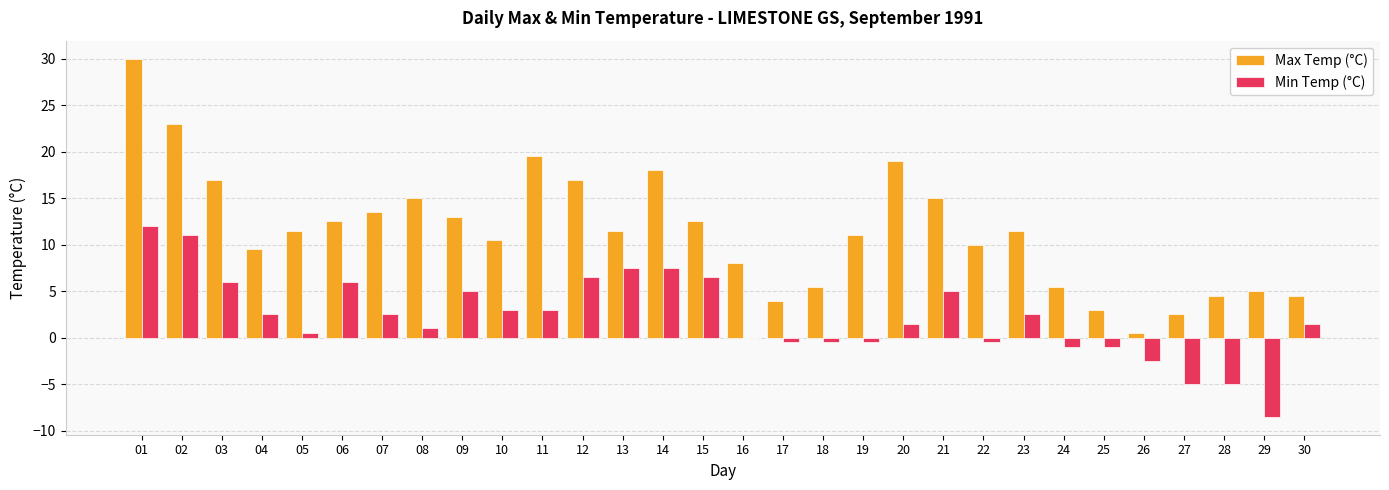

The value of Max Temp (°C) at 28 is 4.5. True or false?

True